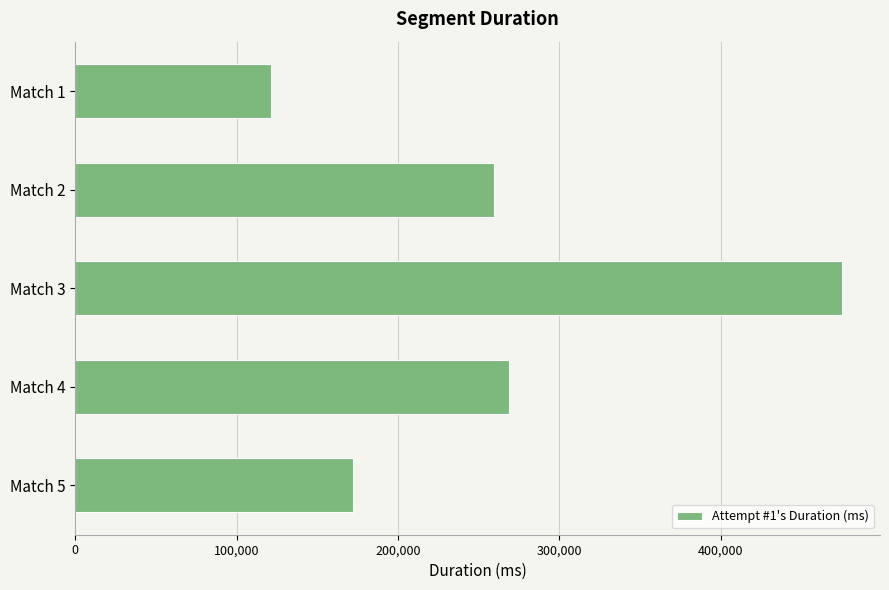

What is the minimum value shown in the chart?

121400